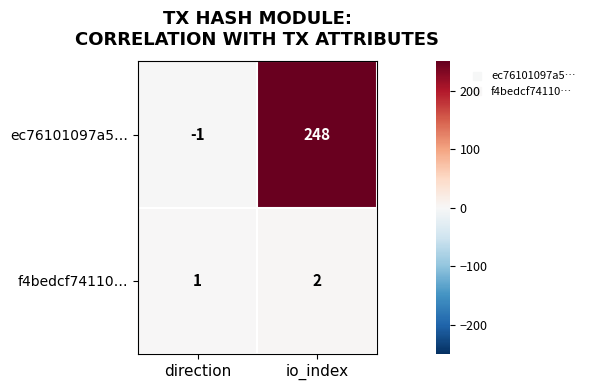

At which label is ec76101097a5… closest to 123?

direction